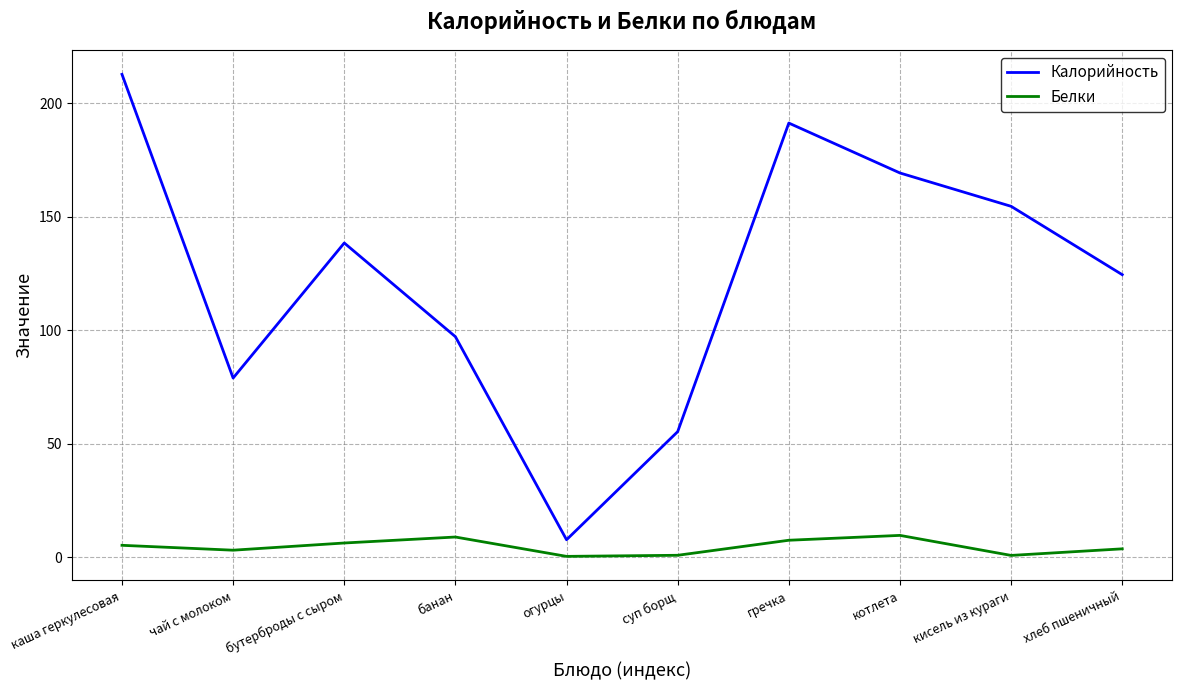

Which series has the largest total across all categories?

Калорийность